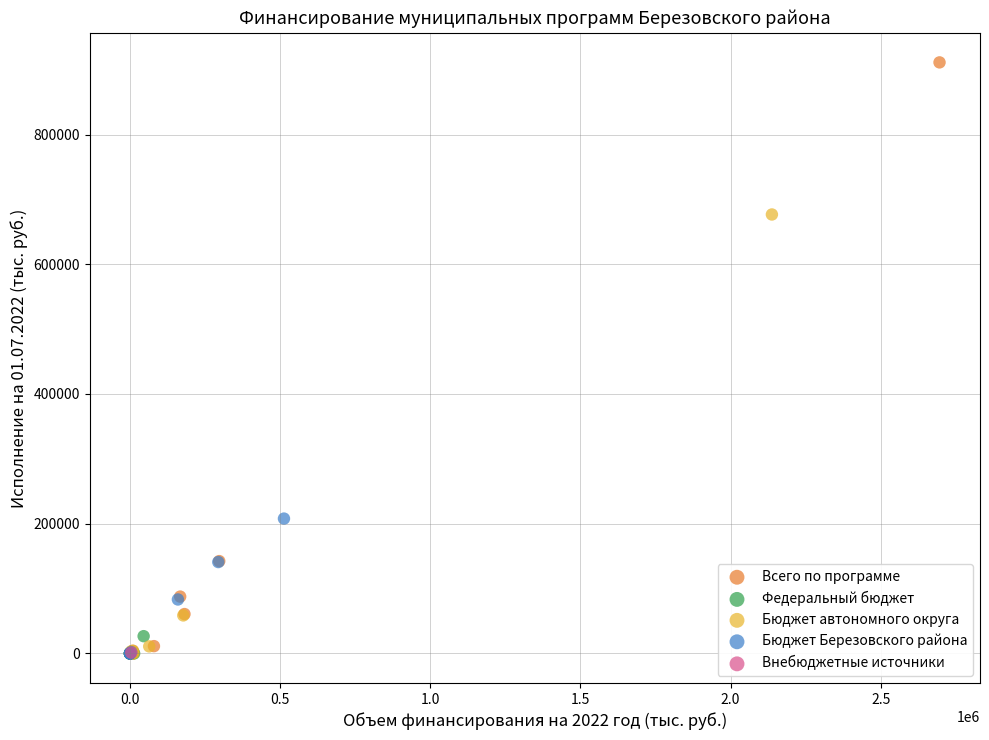

What are all the series names shown in the legend?

Всего по программе, Федеральный бюджет, Бюджет автономного округа, Бюджет Березовского района, Внебюджетные источники